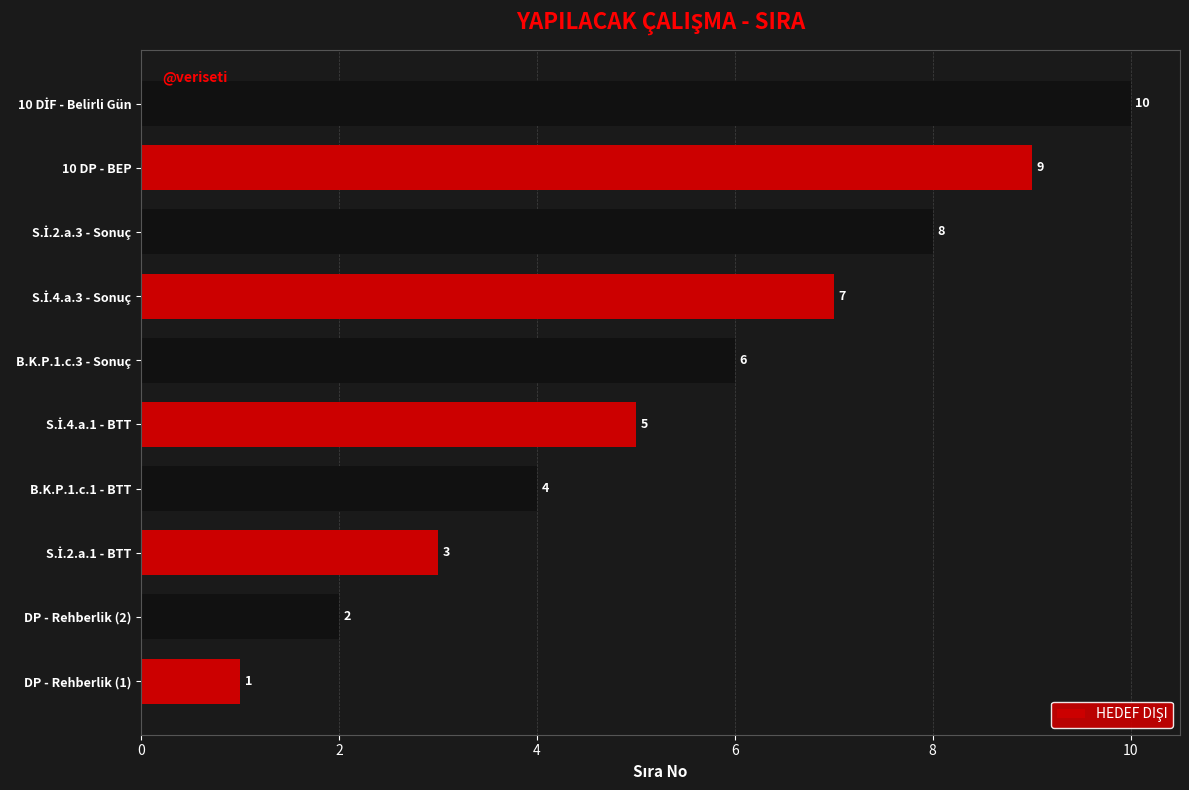

Count the number of categories in the chart.

10